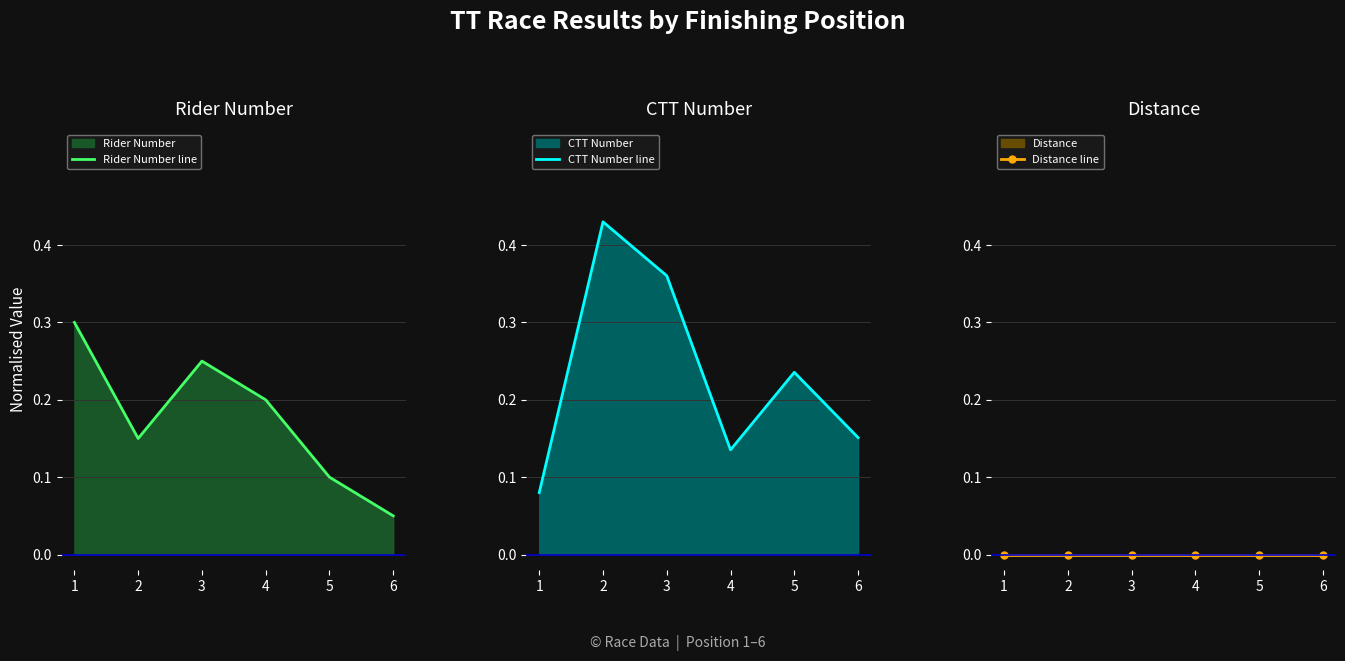

How many lines are shown in the chart?

3